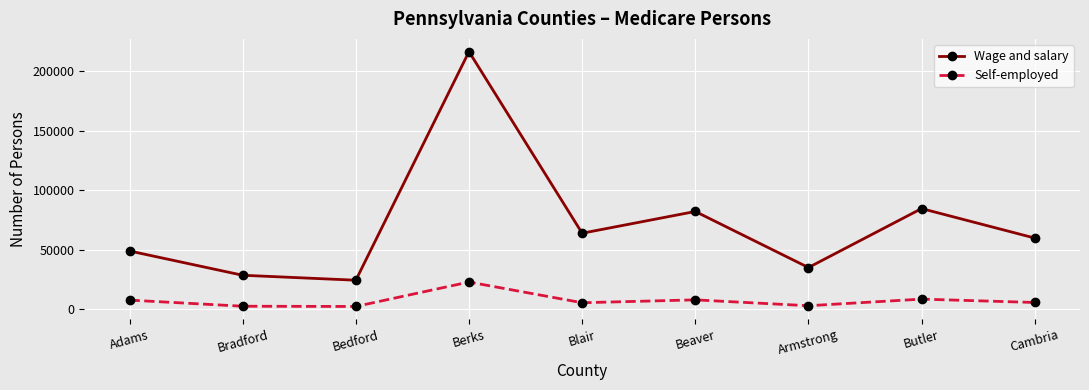

True or false: Self-employed and Wage and salary intersect in this chart.

False